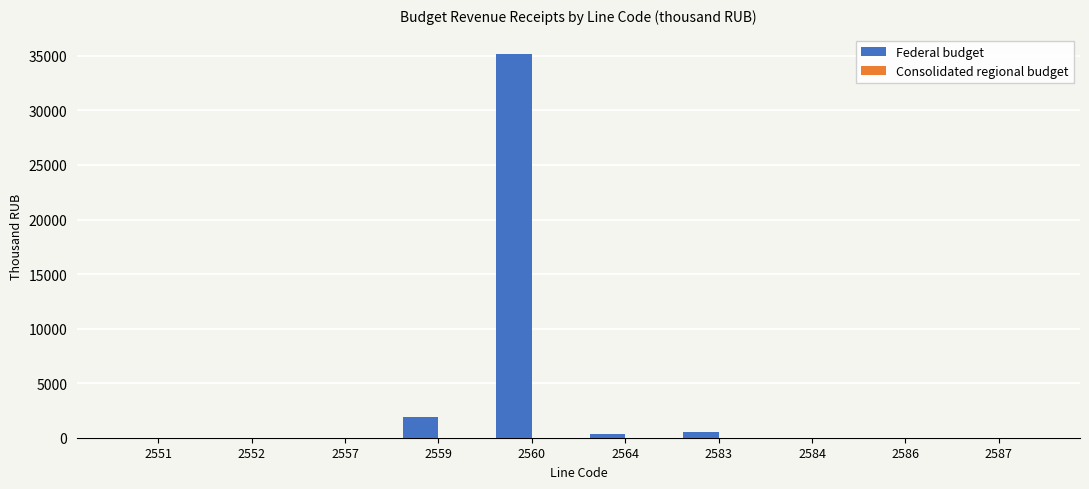

Are the bars horizontal?

No